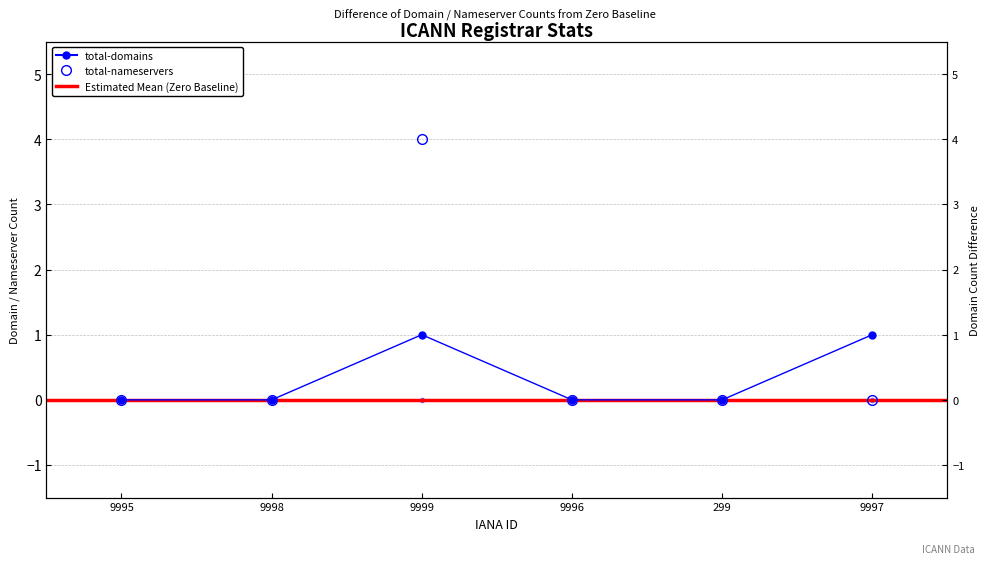

The value of total-domains at 9995 is 0. True or false?

True